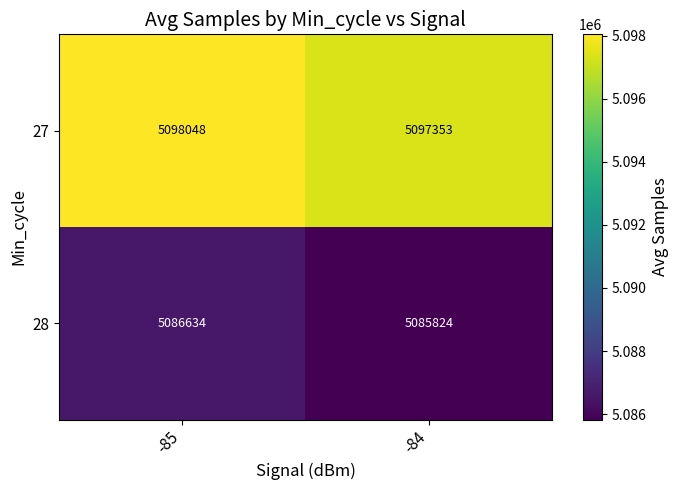

Reading right to left, list all the values displayed in this chart.

27: -84=5097353	-85=5098048
28: -84=5085824	-85=5086634